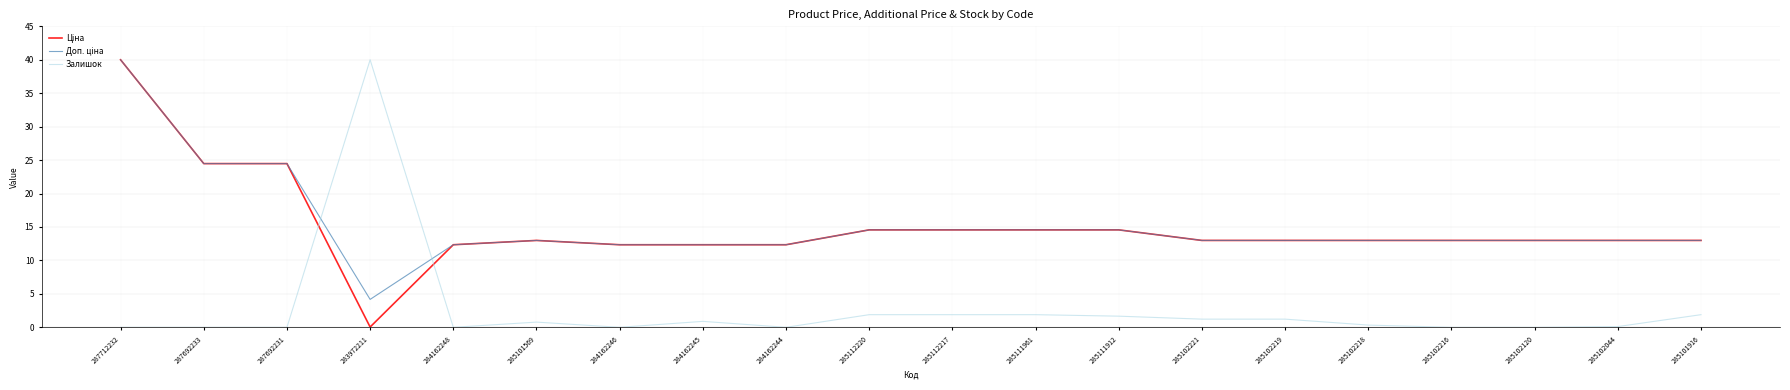

The Залишок series shows 0.3 at 285102218. True or false?

True